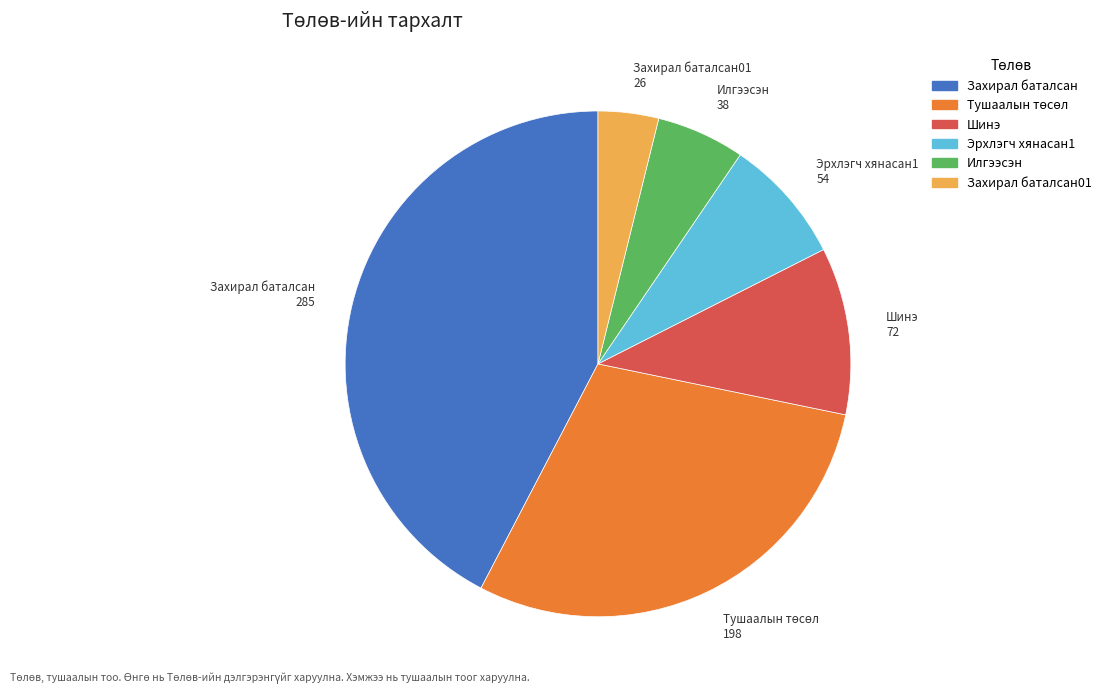

Is there a majority slice in this chart?

No